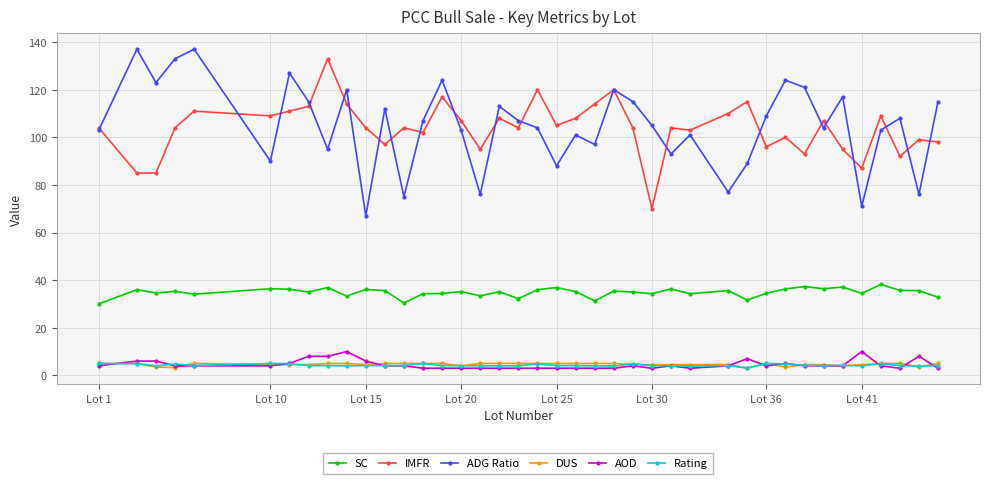

What is the greatest value displayed?

137.0